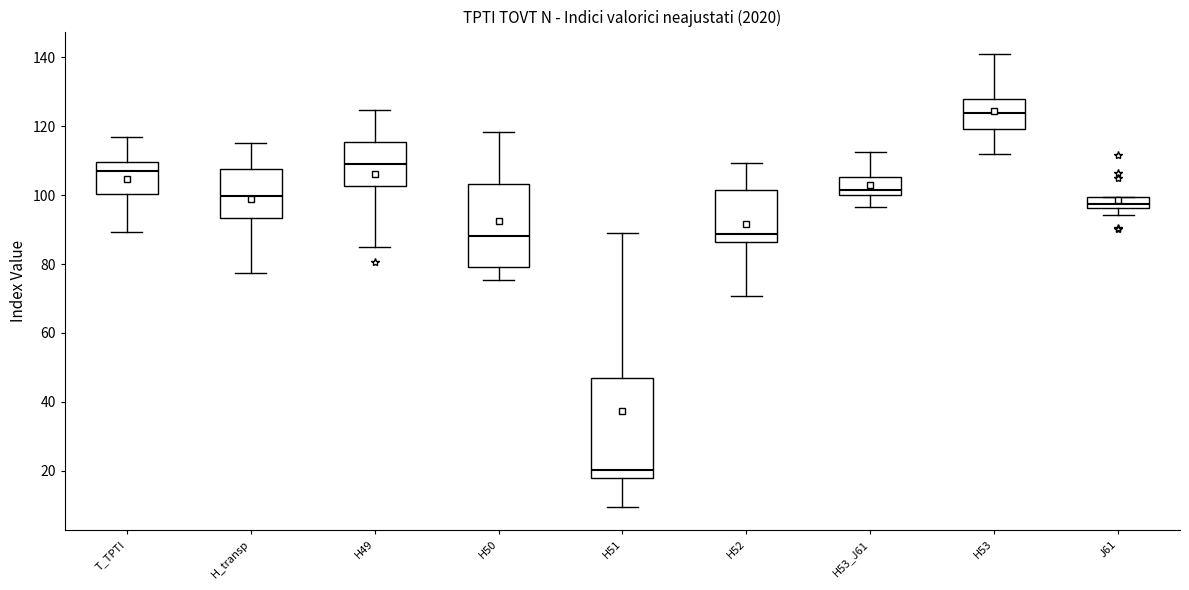

Reading left to right, transcribe this box plot: for each box, give where its median line is, the range the box spans, and where its two whiskers end, as read against the y-axis. The values are not printed on the chart, so give them approximately, as read against the axis.

T_TPTI: median 106, box 100 to 110, whiskers 90 to 118
H_transp: median 100, box 94 to 108, whiskers 78 to 116
H49: median 108, box 102 to 116, whiskers 84 to 124
H50: median 88, box 80 to 104, whiskers 76 to 118
H51: median 20, box 18 to 46, whiskers 10 to 88
H52: median 88, box 86 to 102, whiskers 70 to 110
H53_J61: median 102, box 100 to 106, whiskers 96 to 112
H53: median 124, box 120 to 128, whiskers 112 to 140
J61: median 98, box 96 to 100, whiskers 94 to 100